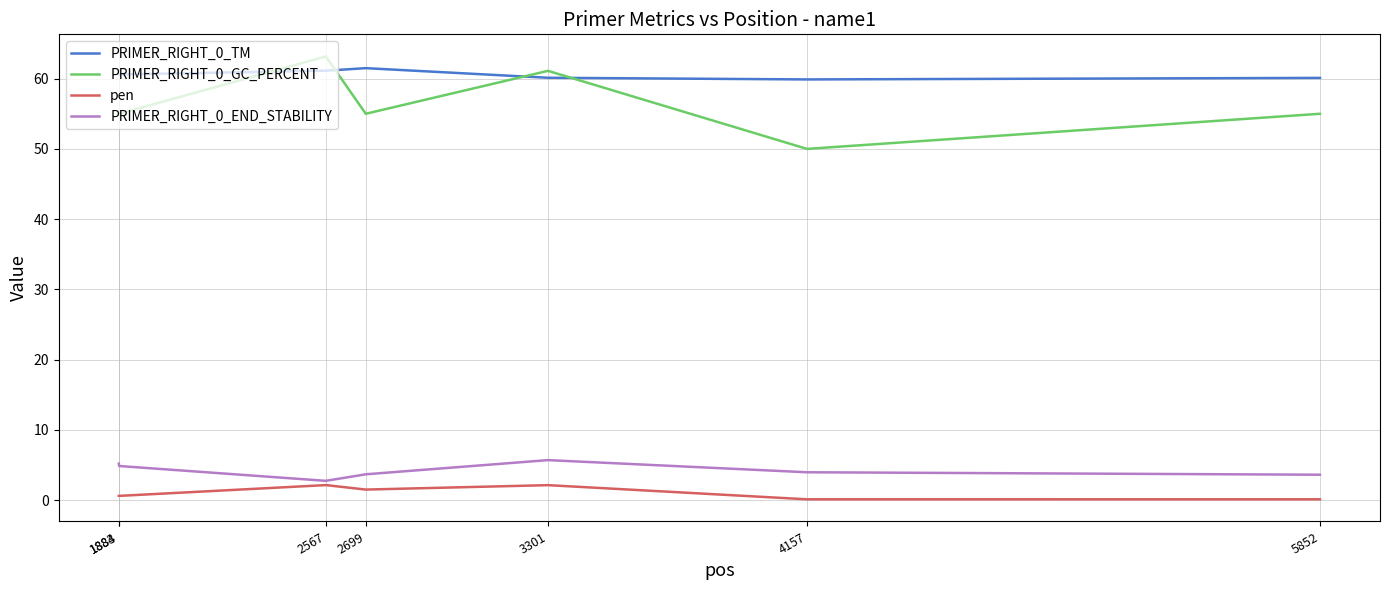

The value of PRIMER_RIGHT_0_TM at 2699 is 61.5. True or false?

True